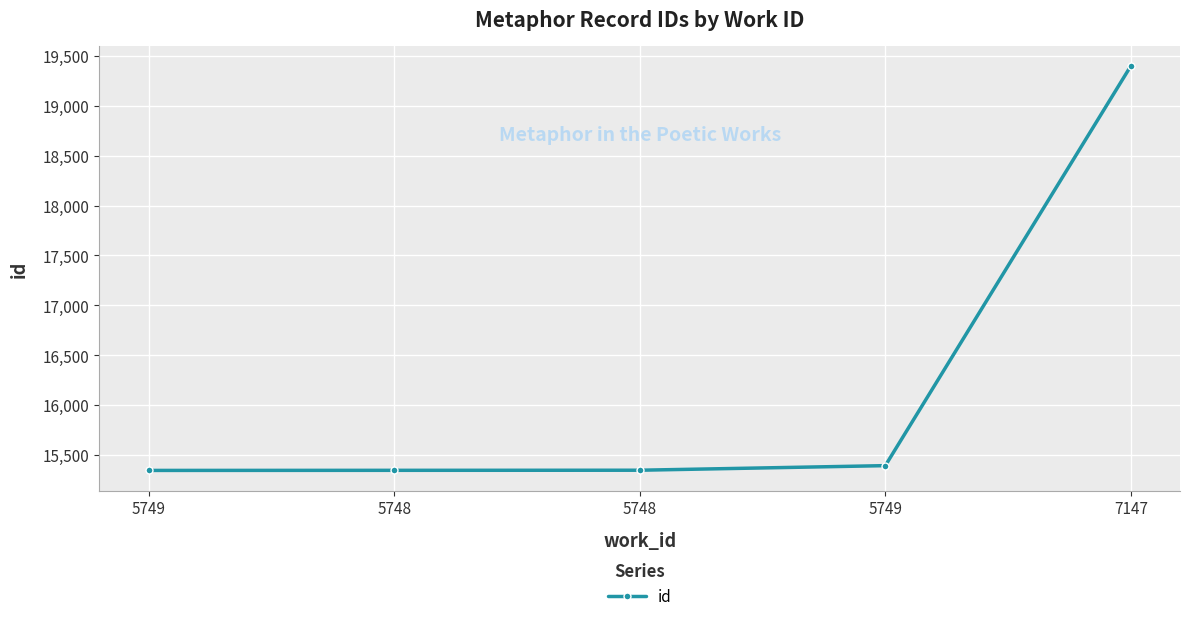

Which category has the highest value across all series?

7147